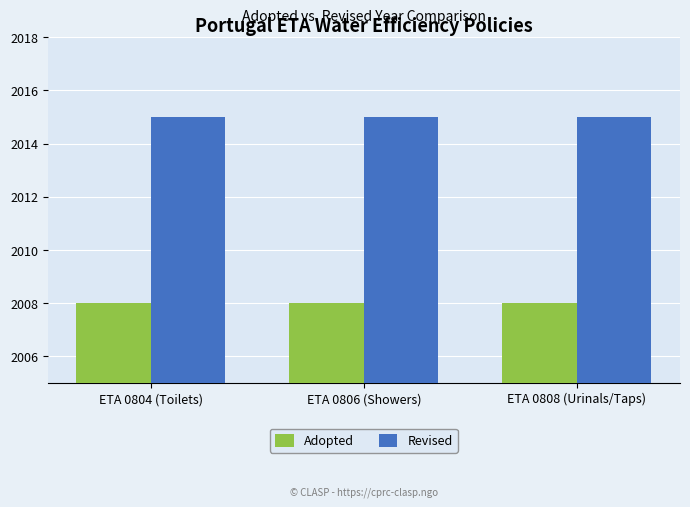

Reading right to left, list all the values displayed in this chart.

Adopted: 2008	2008	2008
Revised: 2015	2015	2015